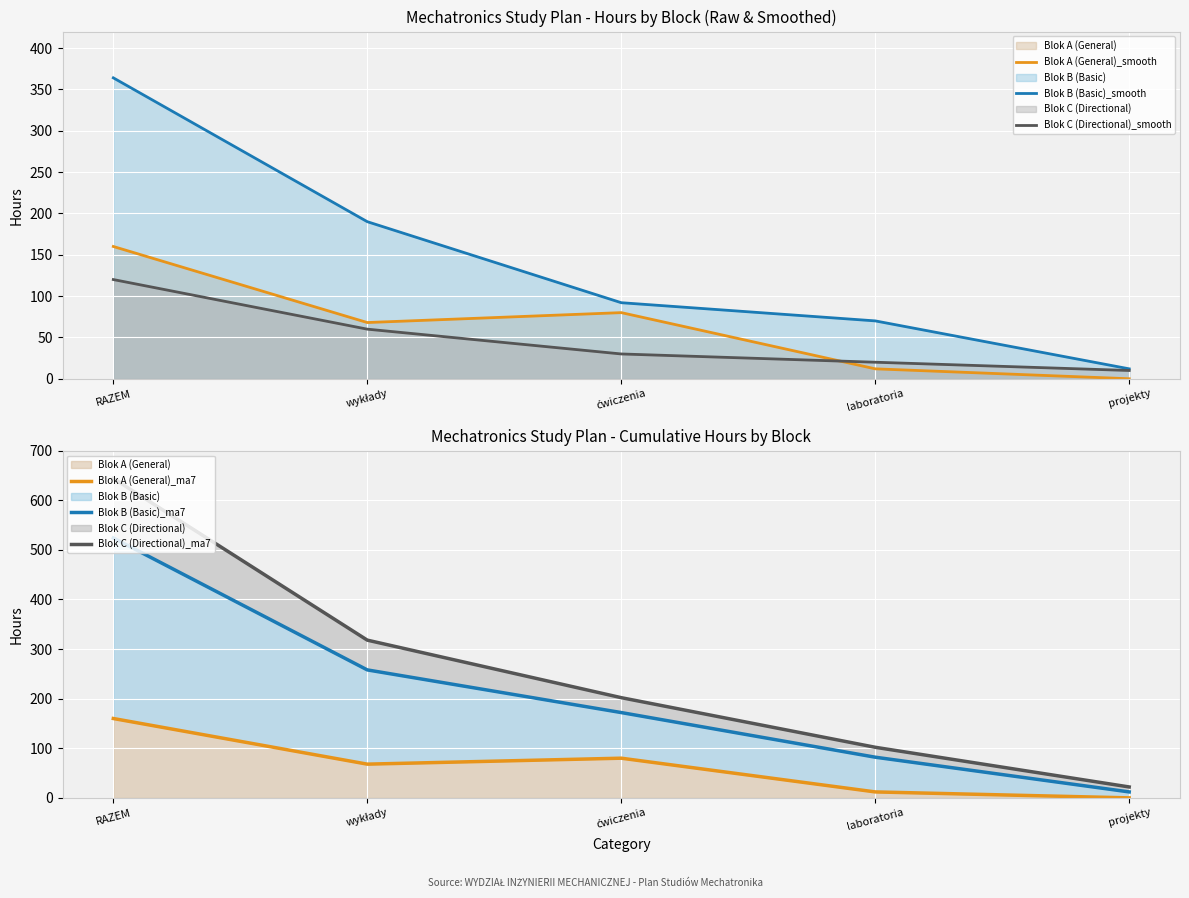

What is the average value of the Blok B (Basic)_ma7 series?

210